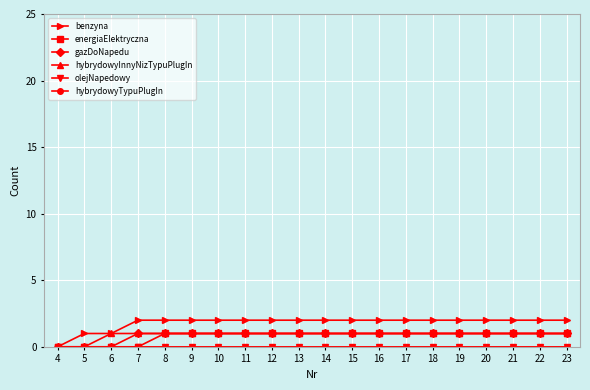

Does the chart have visible grid lines?

Yes